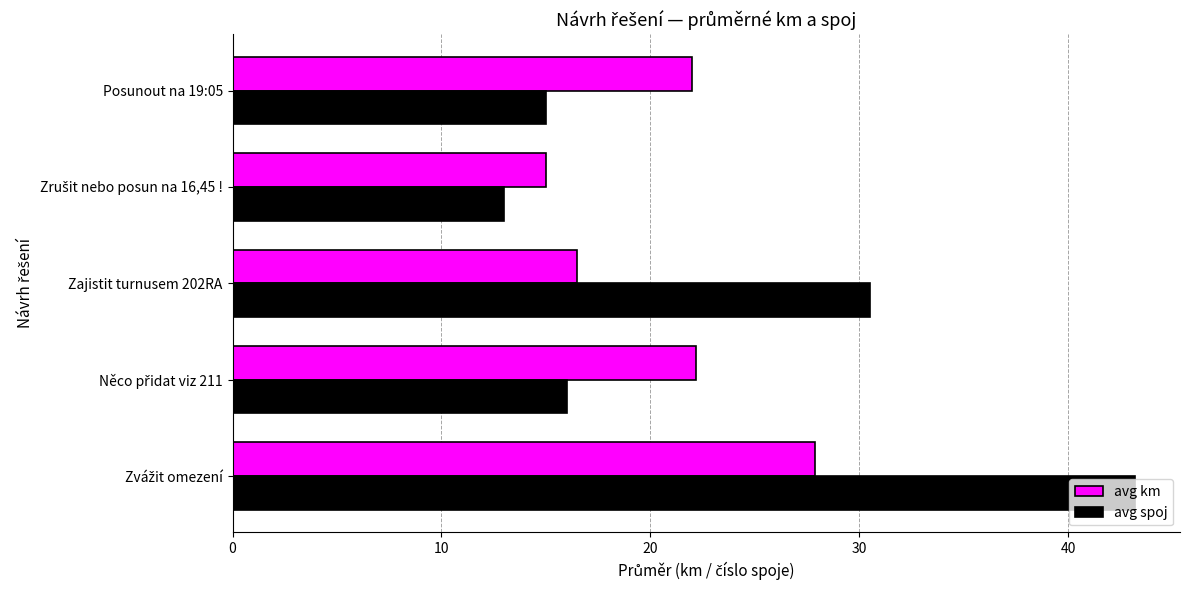

What is the smallest value displayed?

13.0